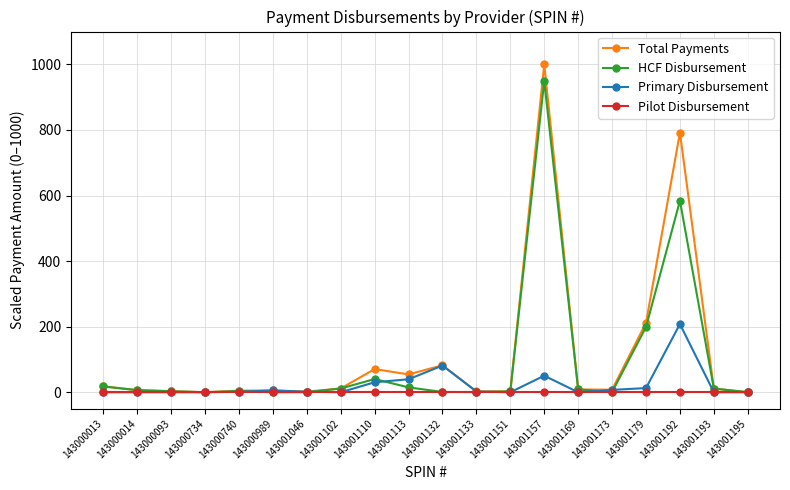

True or false: HCF Disbursement has more than 1 points higher than both neighbors.

True